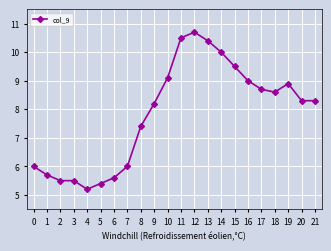

What is the ratio of the value at 19 to the value at 8?

1.2